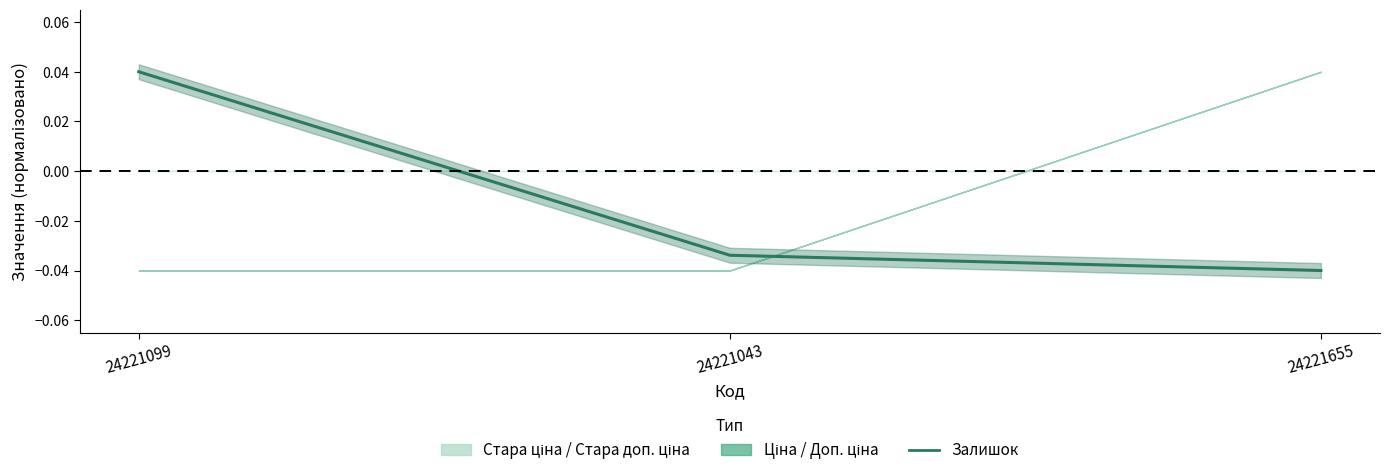

Which label corresponds to the smallest value in the chart?

24221655